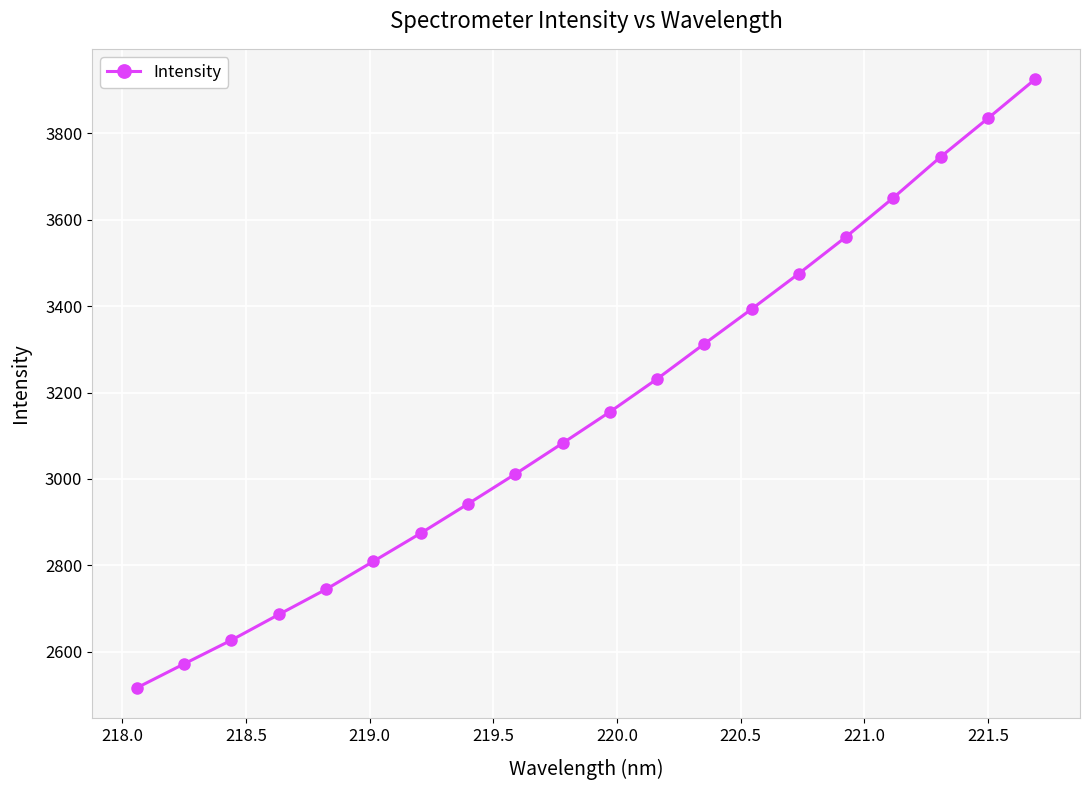

True or false: the data has more than 0 interior local peaks.

False